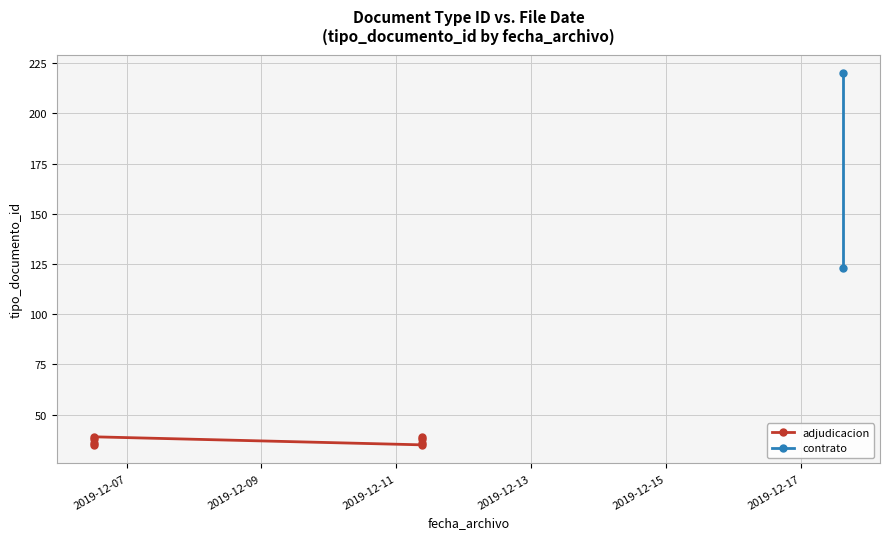

What is the label of the 7th point from the left?

2019-12-17 14:41:39